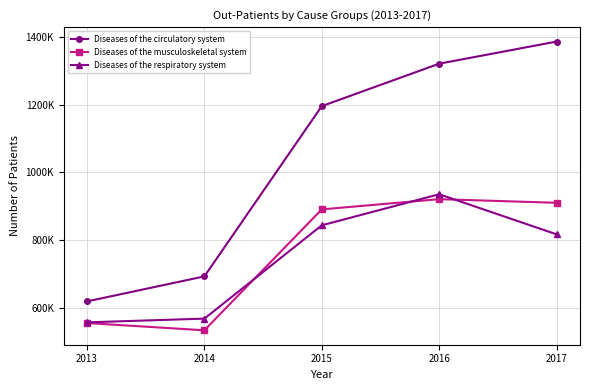

How many intersections are there between Diseases of the respiratory system and Diseases of the musculoskeletal system?

3